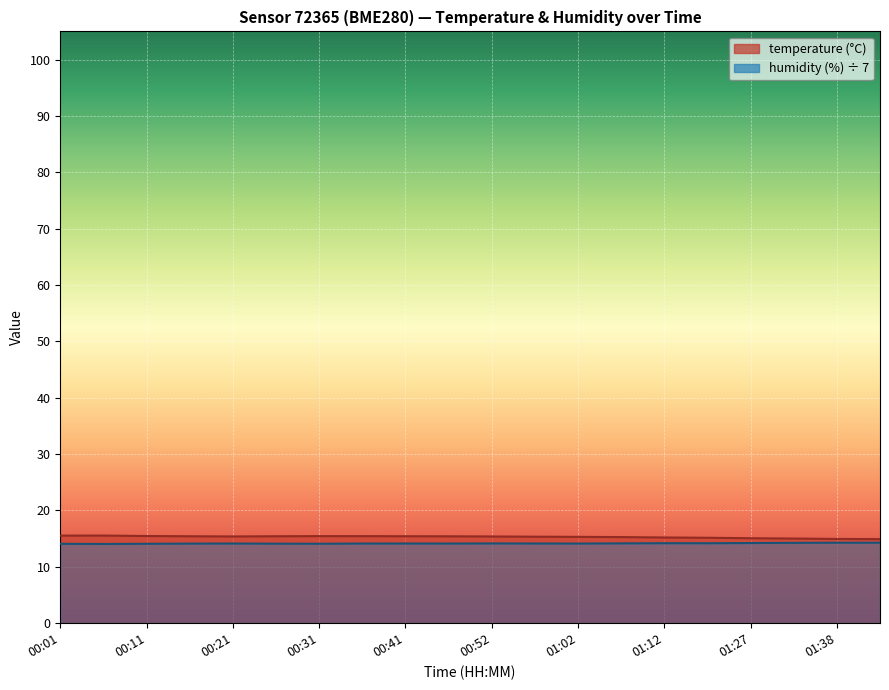

At which category is the sum across all series the highest?

00:01